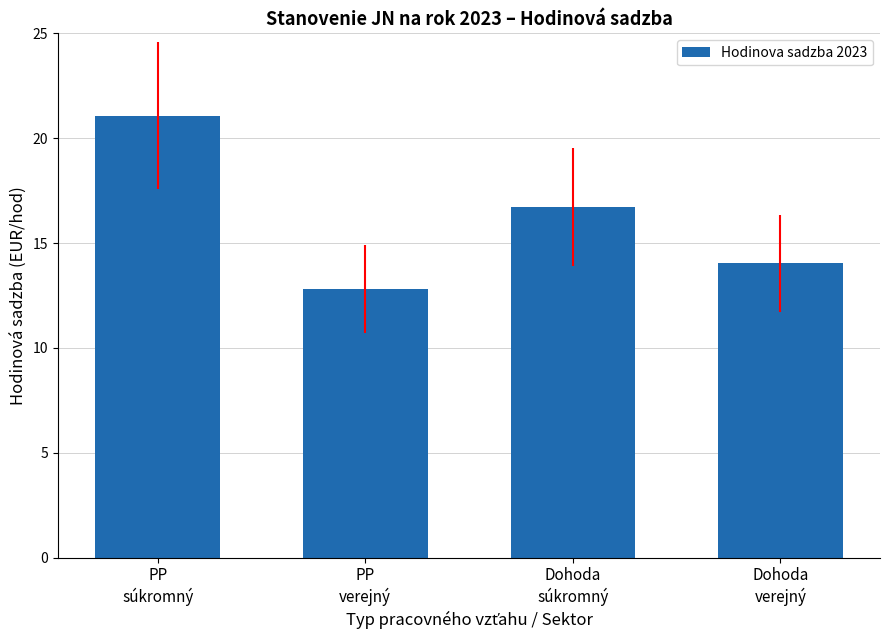

Where does the data first go above 16?

PP
súkromný